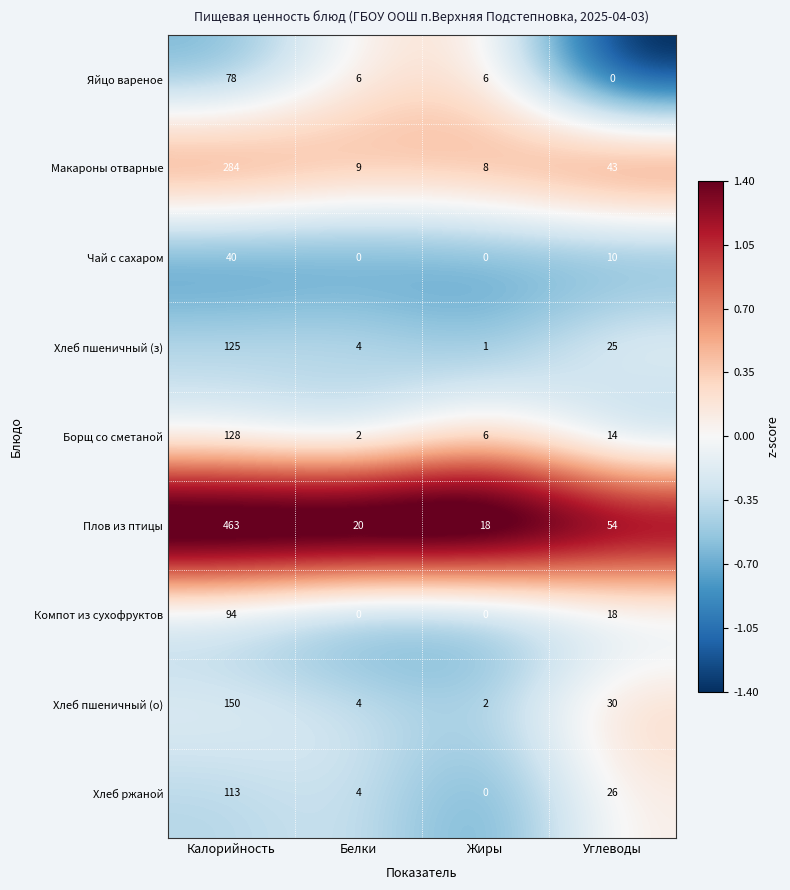

Which series has the widest spread of values?

Плов из птицы